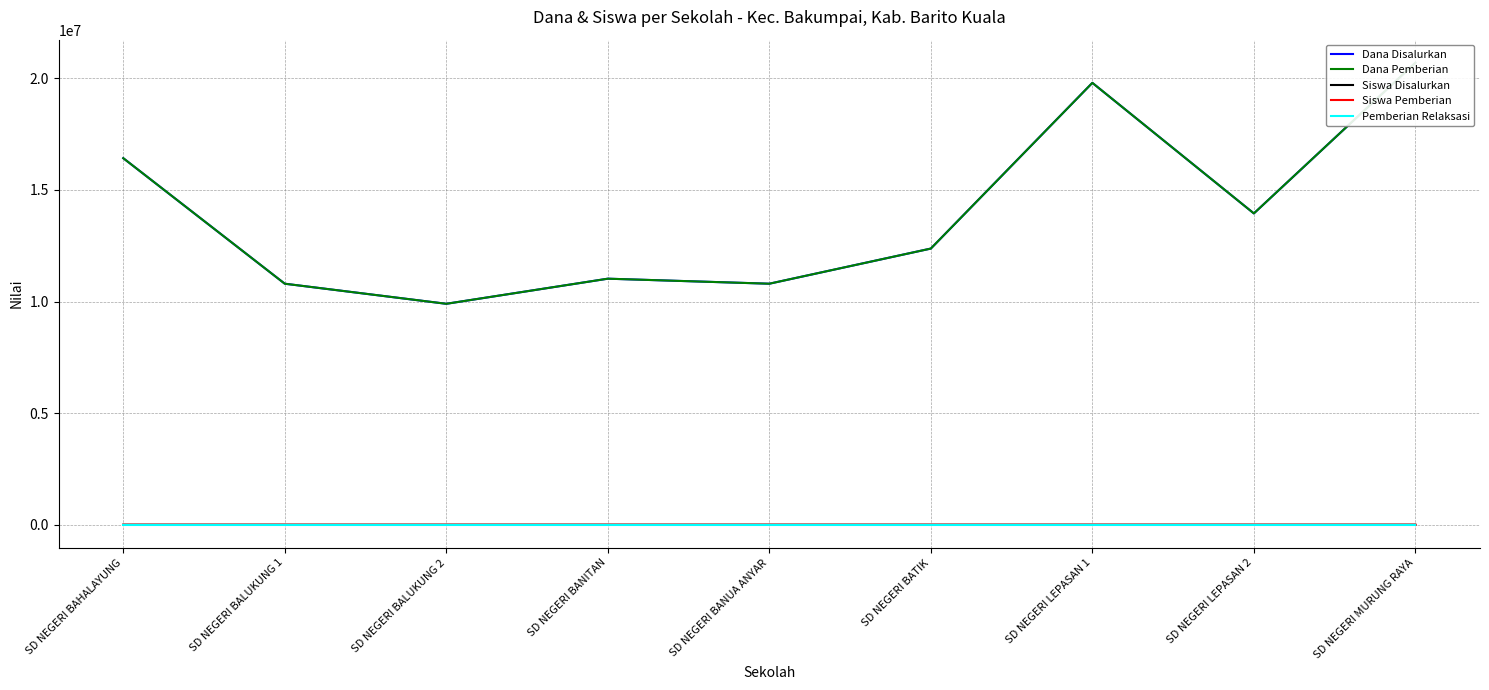

How many values in the Dana Disalurkan series are below 12375000?

4